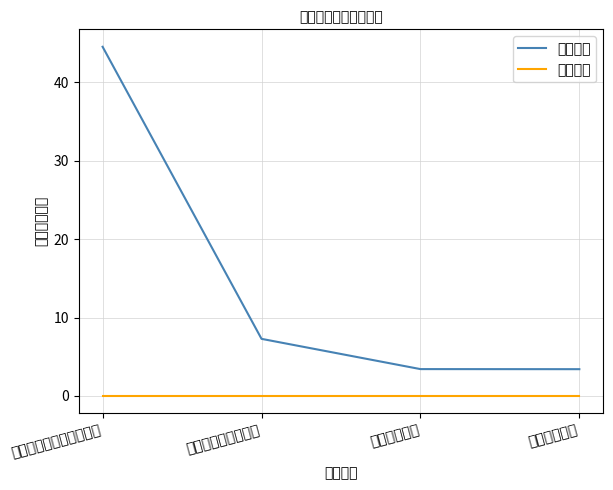

Which series has the largest total across all categories?

基本支出